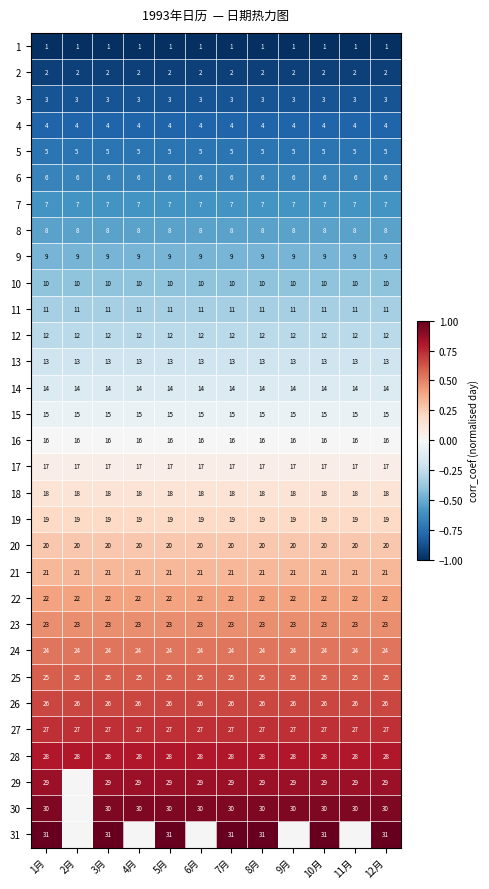

What is the sum of the 5 values at 9月 and 1月?

10